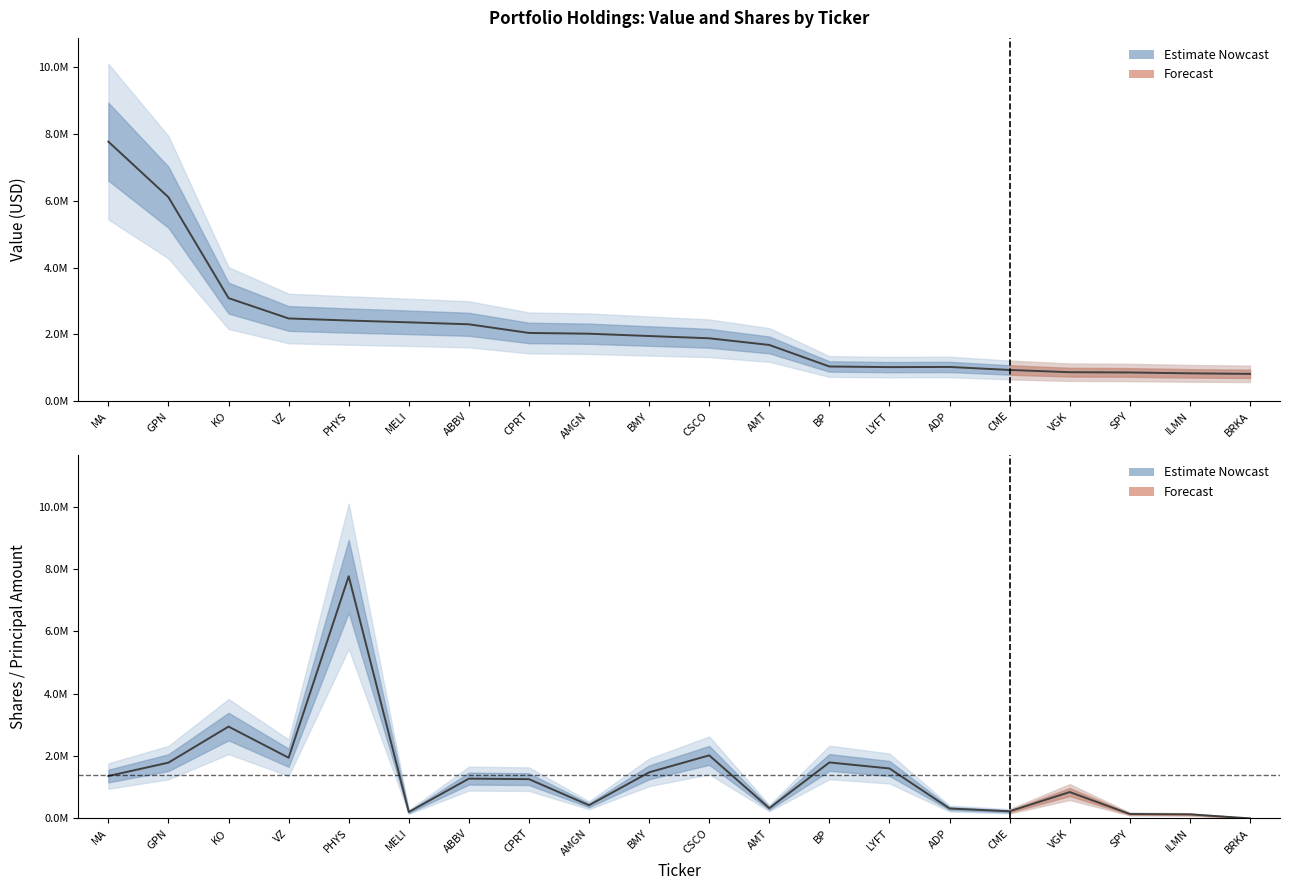

How many values in the Shares (scaled) series are below 1275980?

10